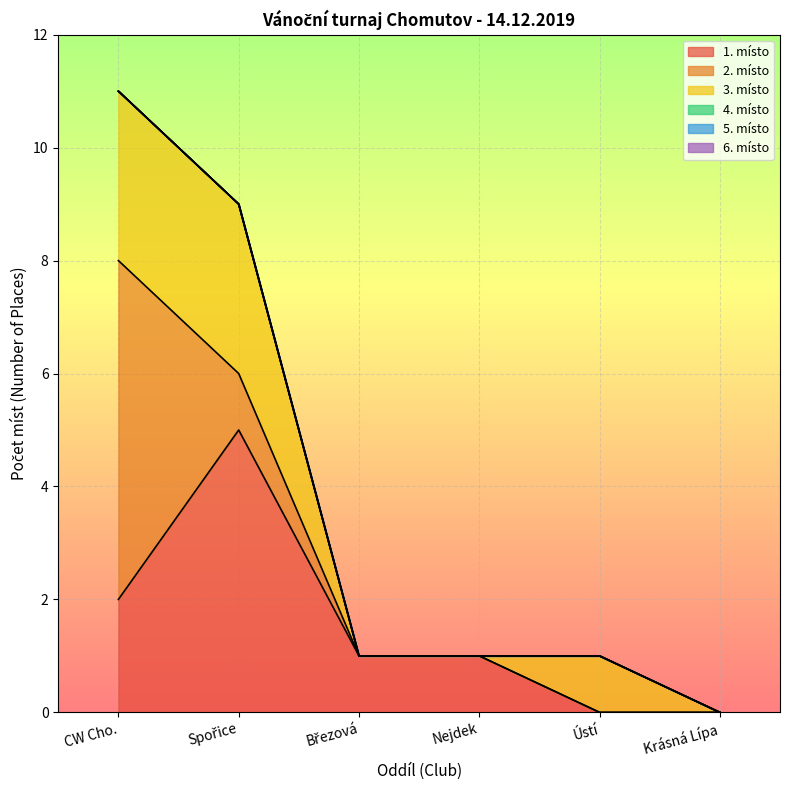

How many times do 3. místo and 2. místo cross each other?

1